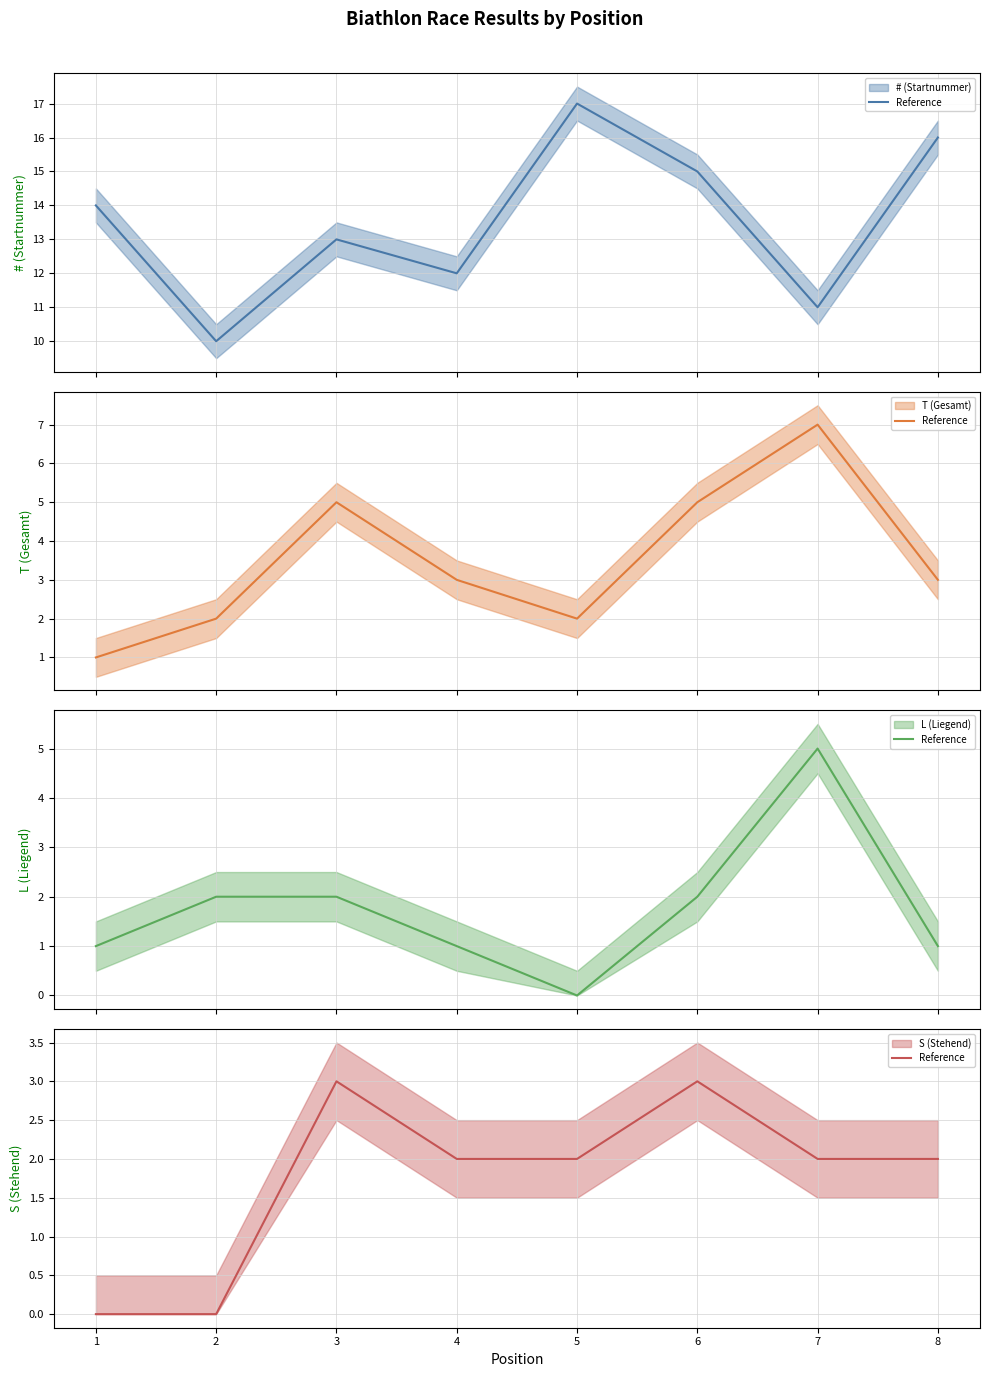

Which series has the largest total across all categories?

# (Startnummer) (mean)